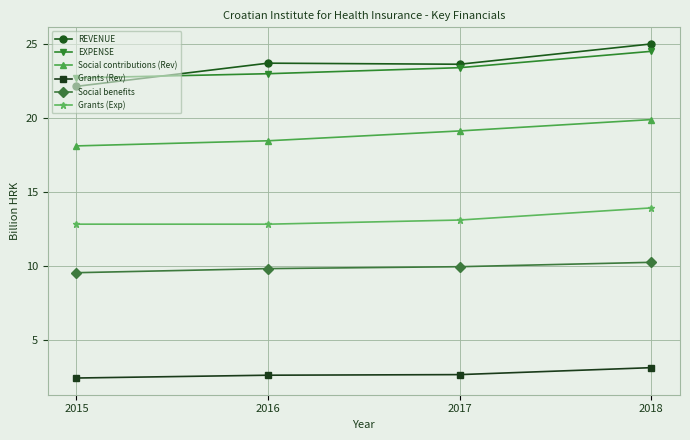

Count the number of categories in the chart.

4